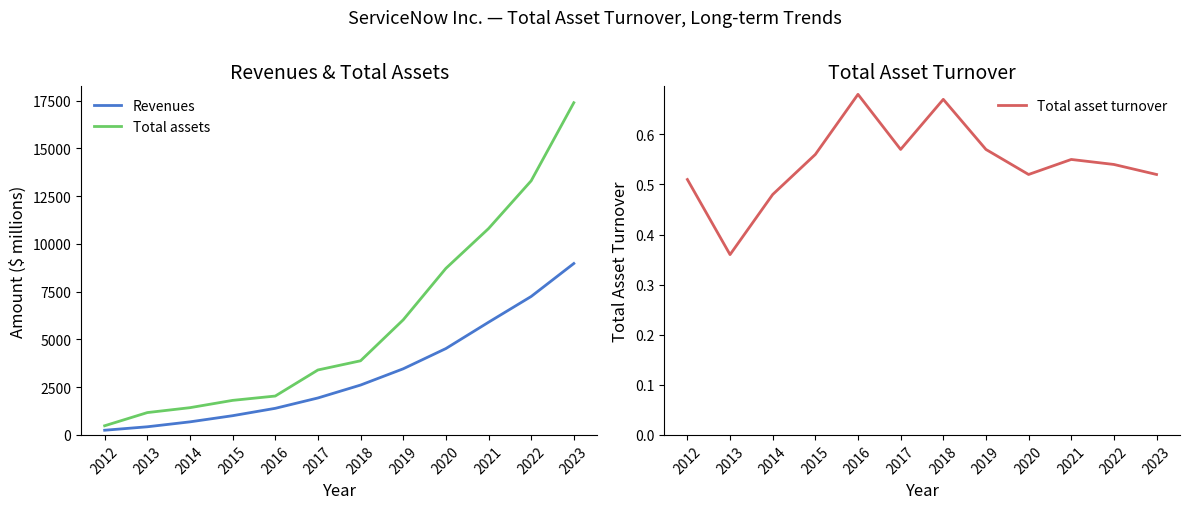

Which series has the widest spread of values?

Total assets